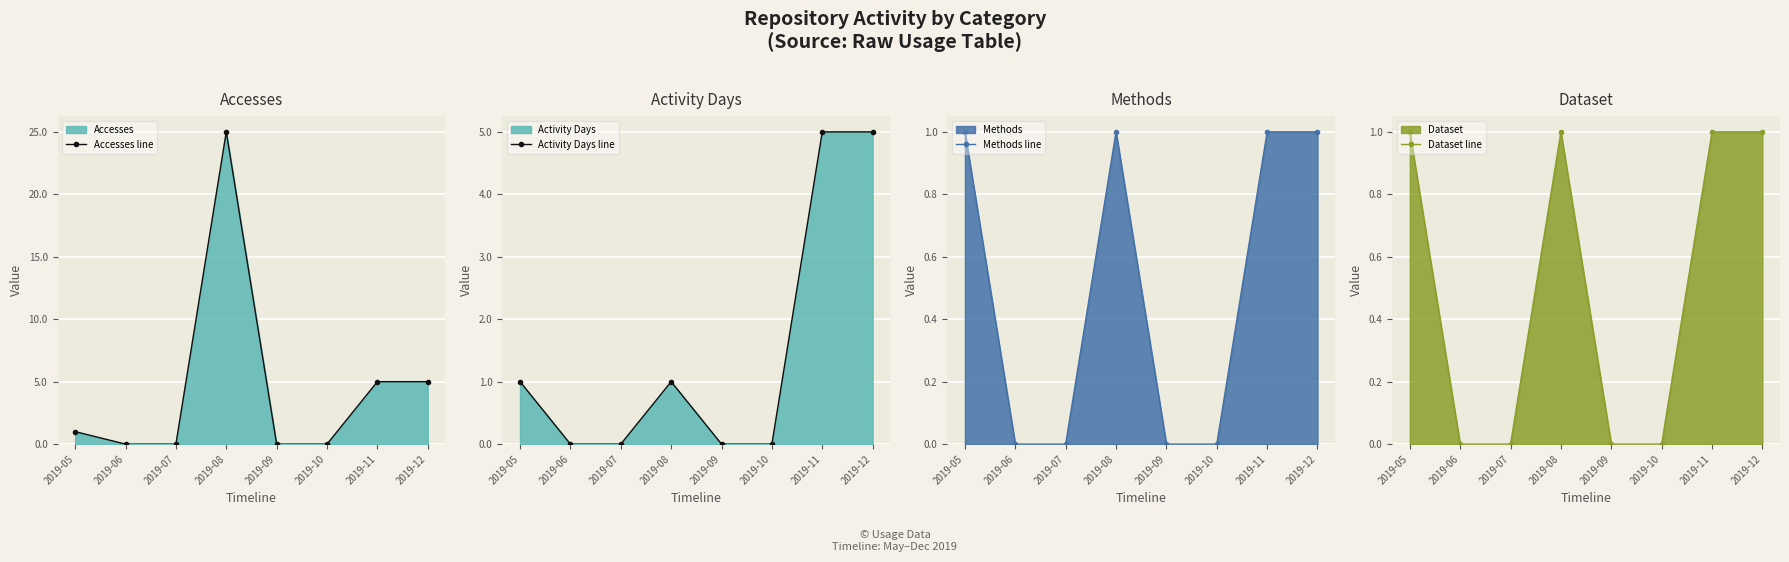

Reading right to left, list all the values displayed in this chart.

Accesses line: 5	5	0	0	25	0	0	1
Activity Days line: 5	5	0	0	1	0	0	1
Methods line: 1	1	0	0	1	0	0	1
Dataset line: 1	1	0	0	1	0	0	1